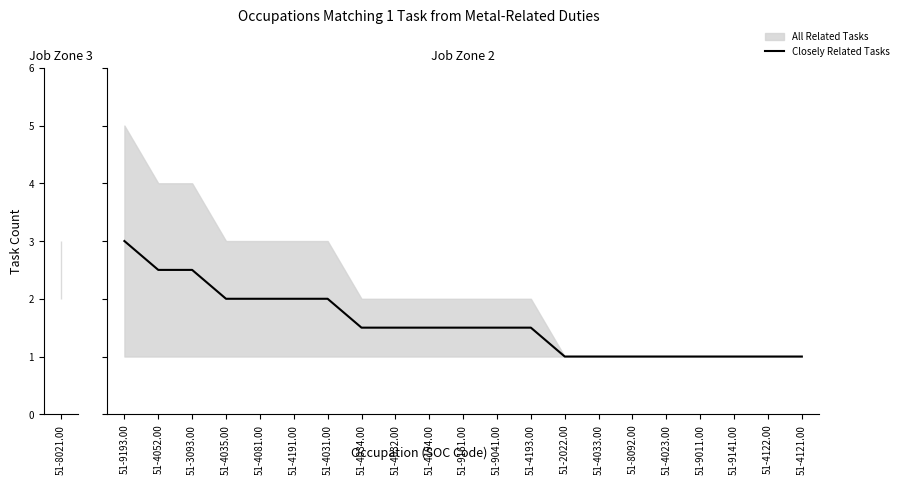

What is the value of the 11th point from the left?

1.5